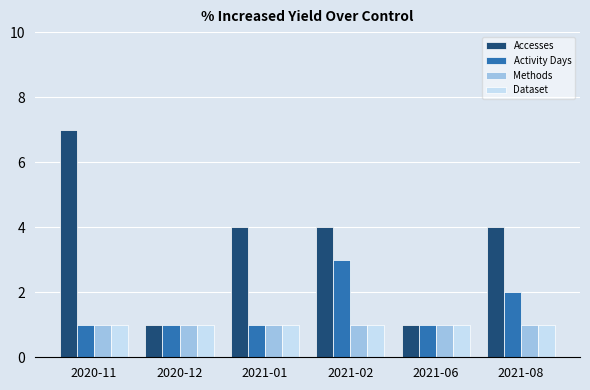

What is the average value of the Accesses series?

4